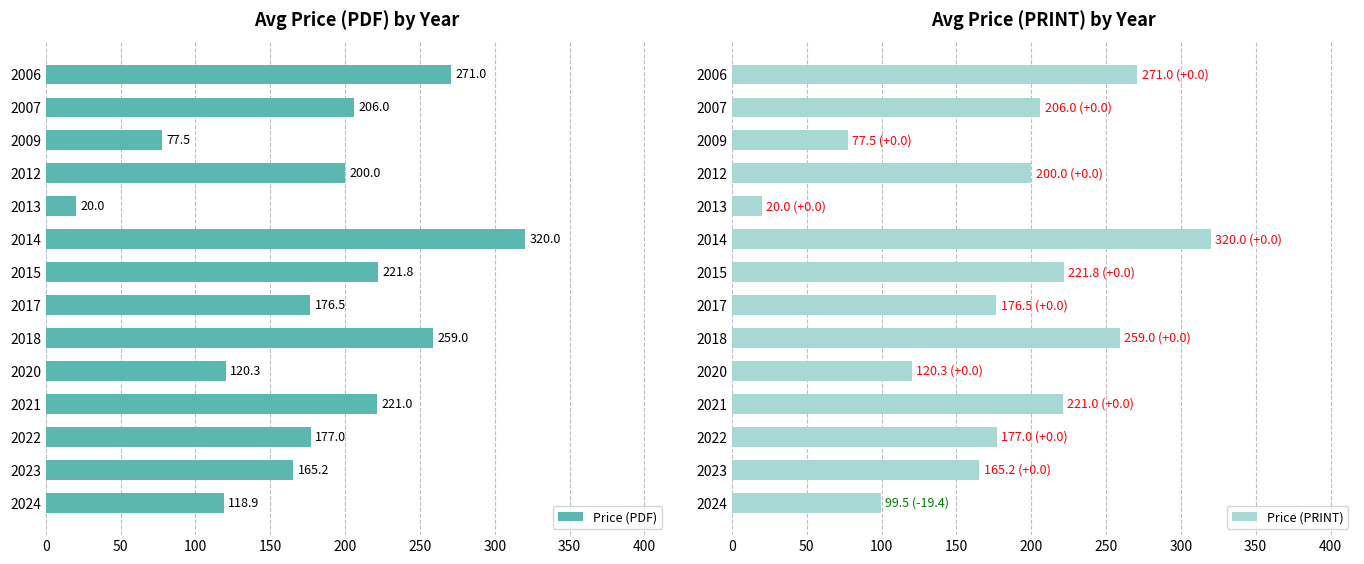

What is the sum of the Price (PDF) values at 2014 and 2007?

526.0